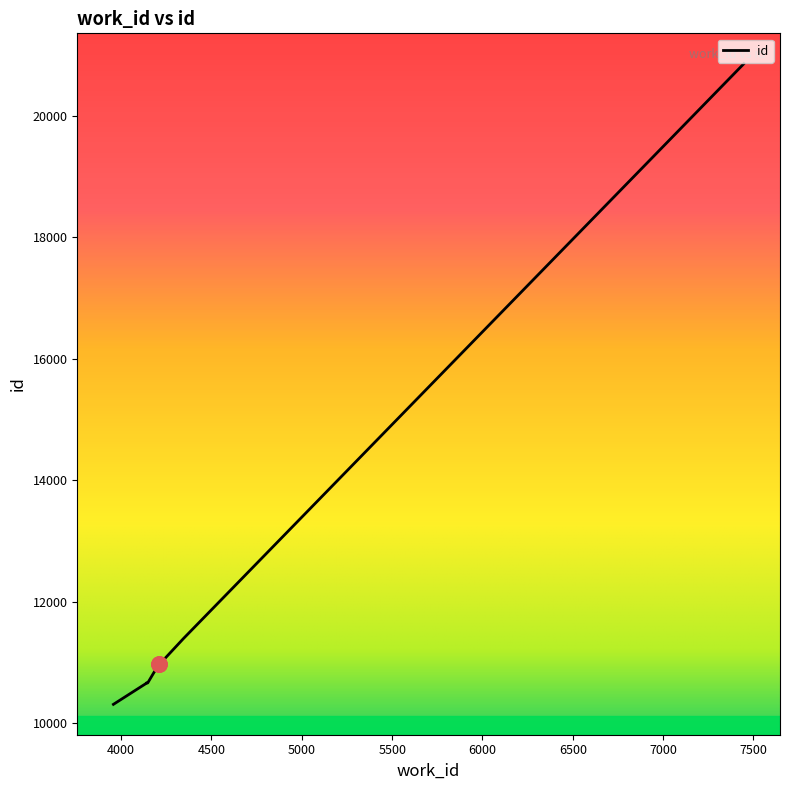

Between 4209 and 4345, which is larger?

4345